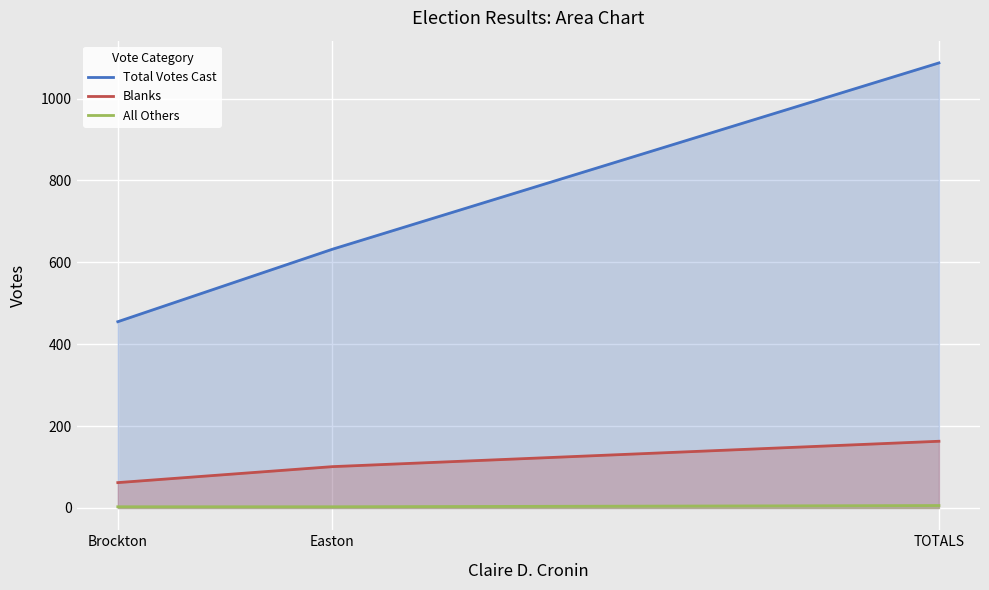

What is the value of the Blanks point at the 2nd from the left?

101